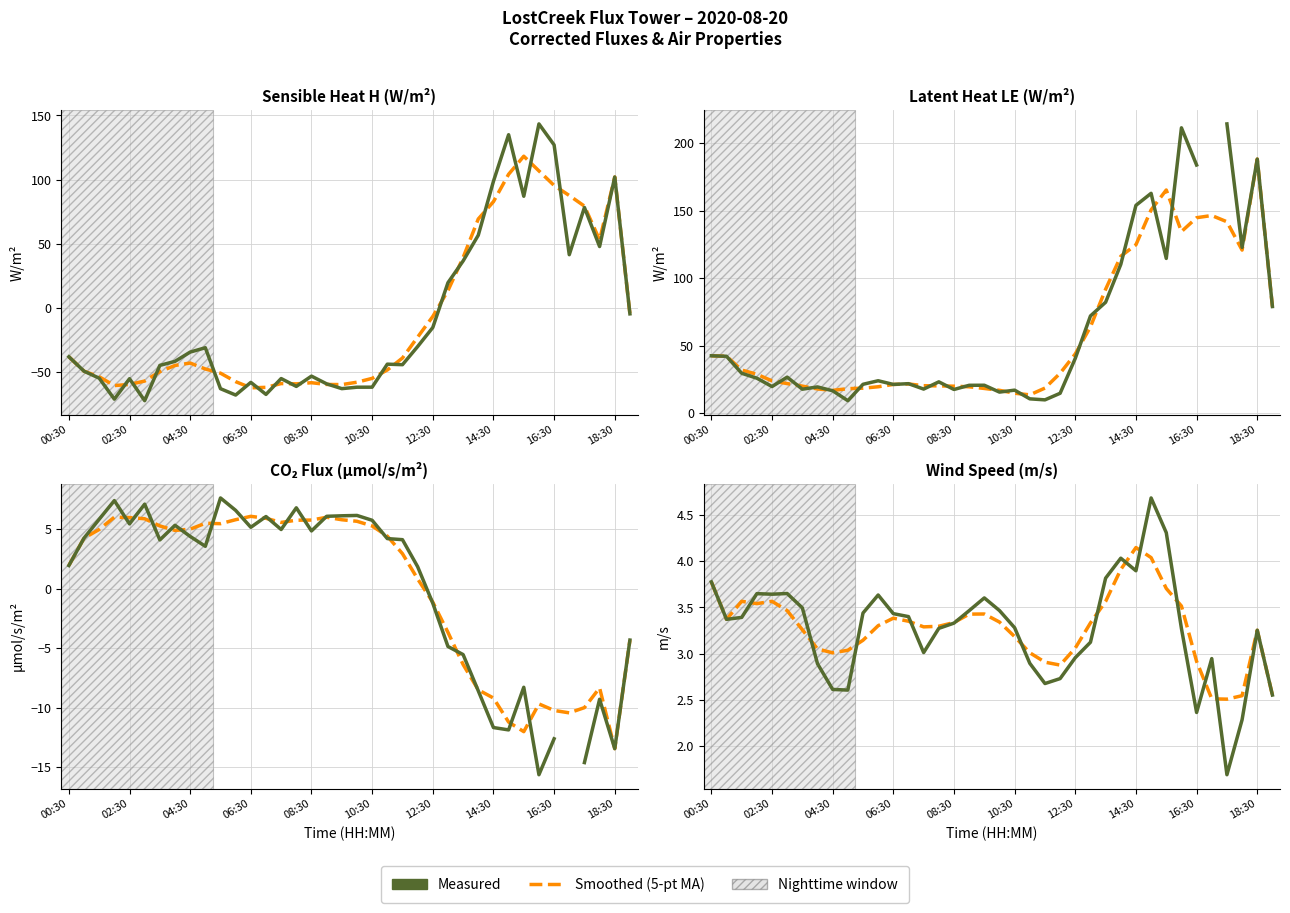

True or false: Measured and Smoothed intersect in this chart.

True